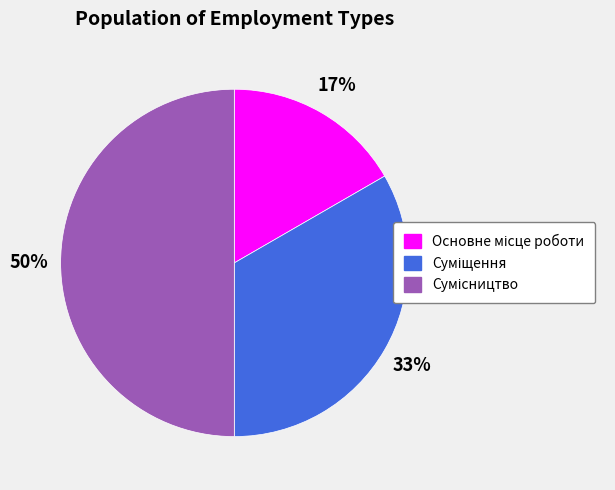

To the nearest percent, what is the difference between the largest and smallest slice percentages?

33%